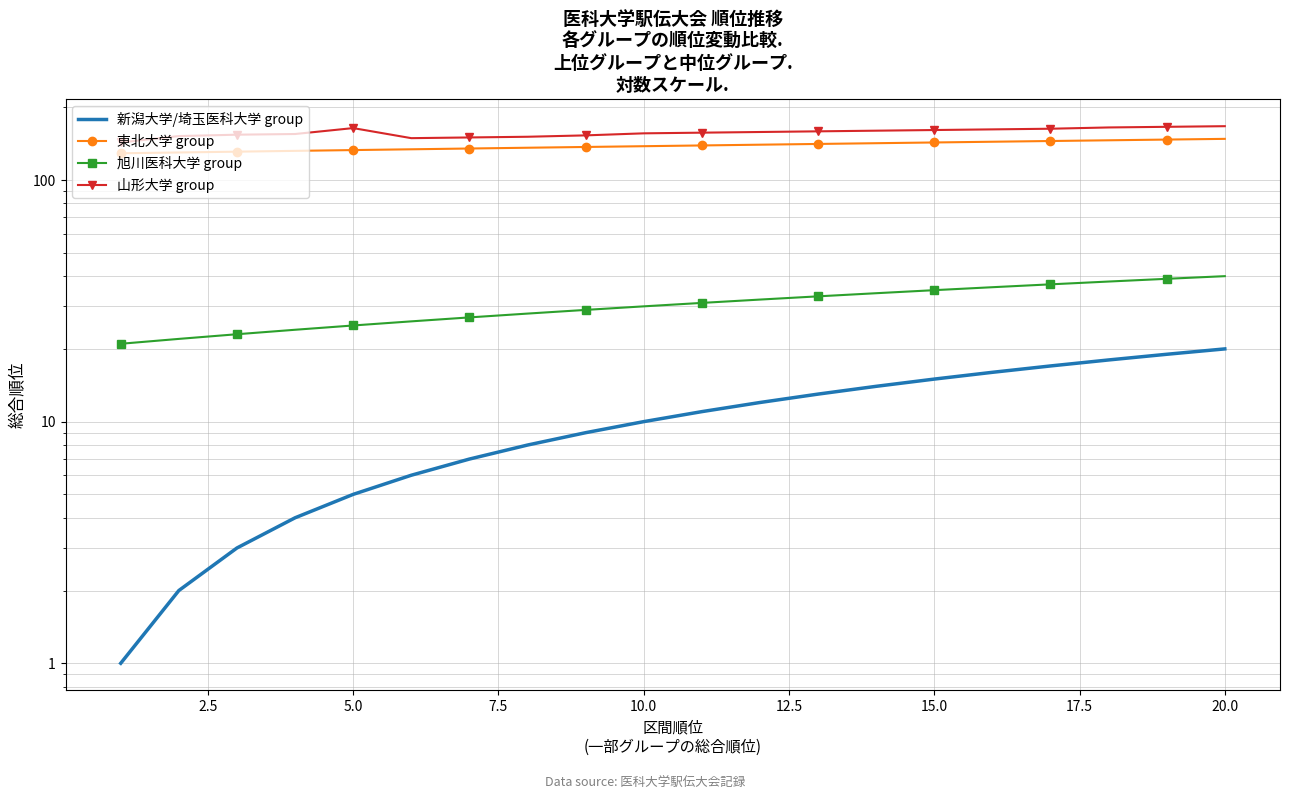

True or false: 東北大学 group and 旭川医科大学 group cross at least once.

False